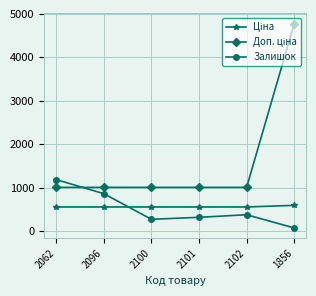

At how many categories does at least one series exceed 2988?

1